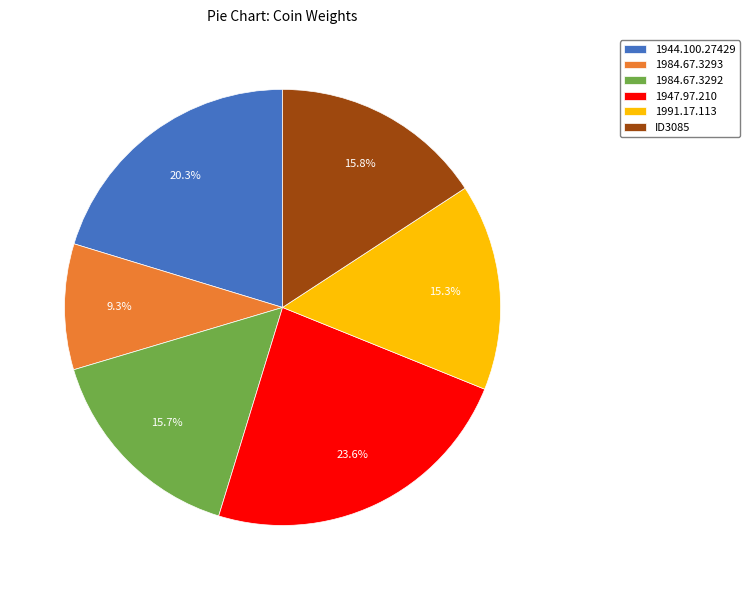

To the nearest percent, what is the difference between the ID3085 and 1984.67.3293 slice percentages?

6%